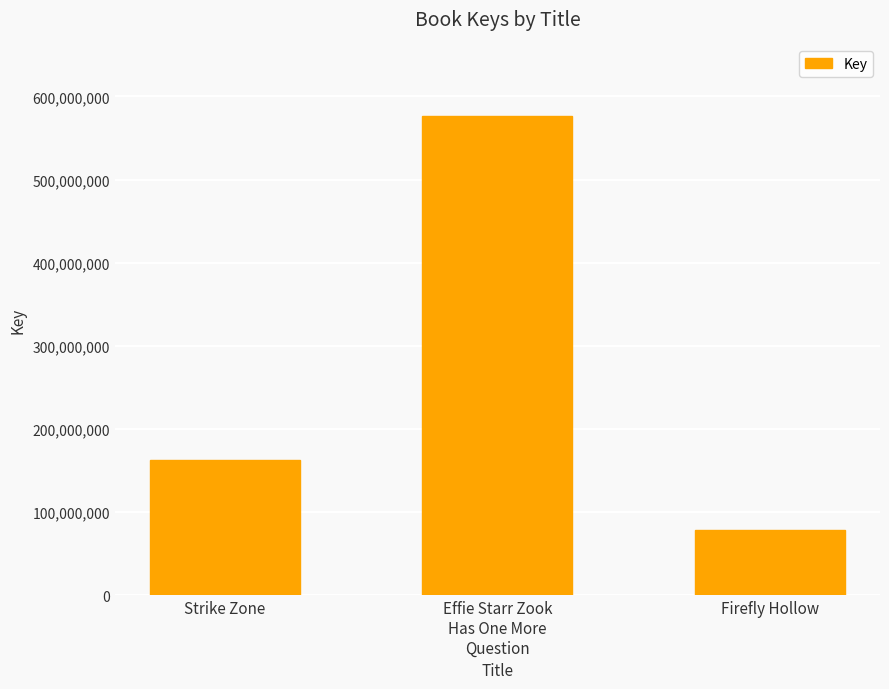

How many values are between 79184628 and 576084832?

3